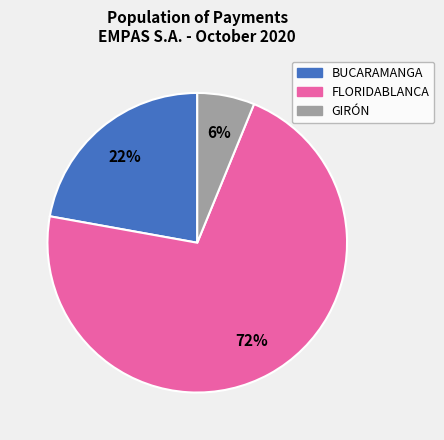

How many slices are in this pie chart?

3